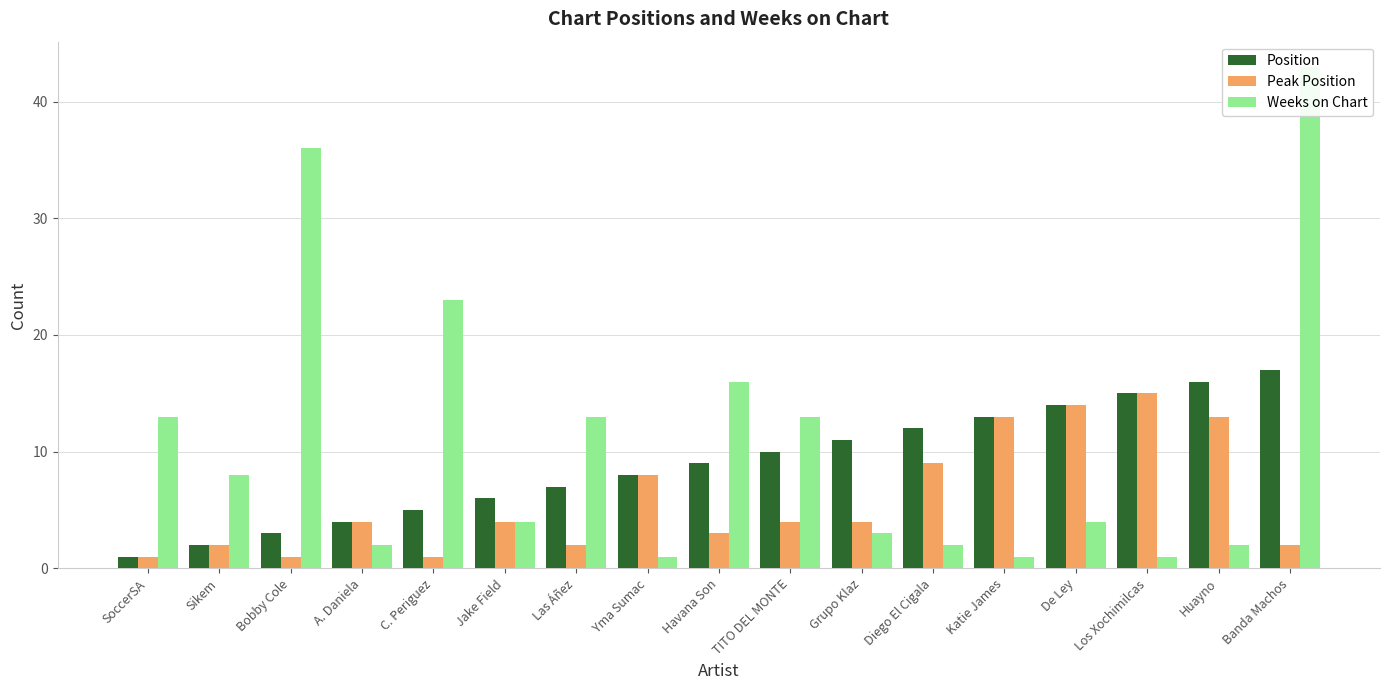

Are the bars grouped side by side (vs. stacked)?

Yes